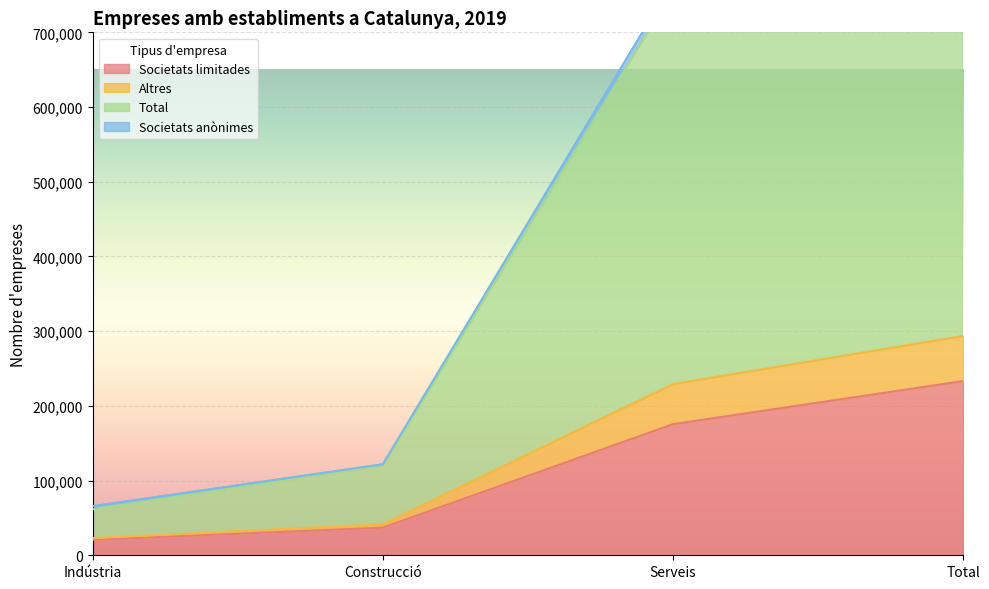

Rank the categories by Societats limitades value from lowest to highest.

Indústria, Construcció, Serveis, Total